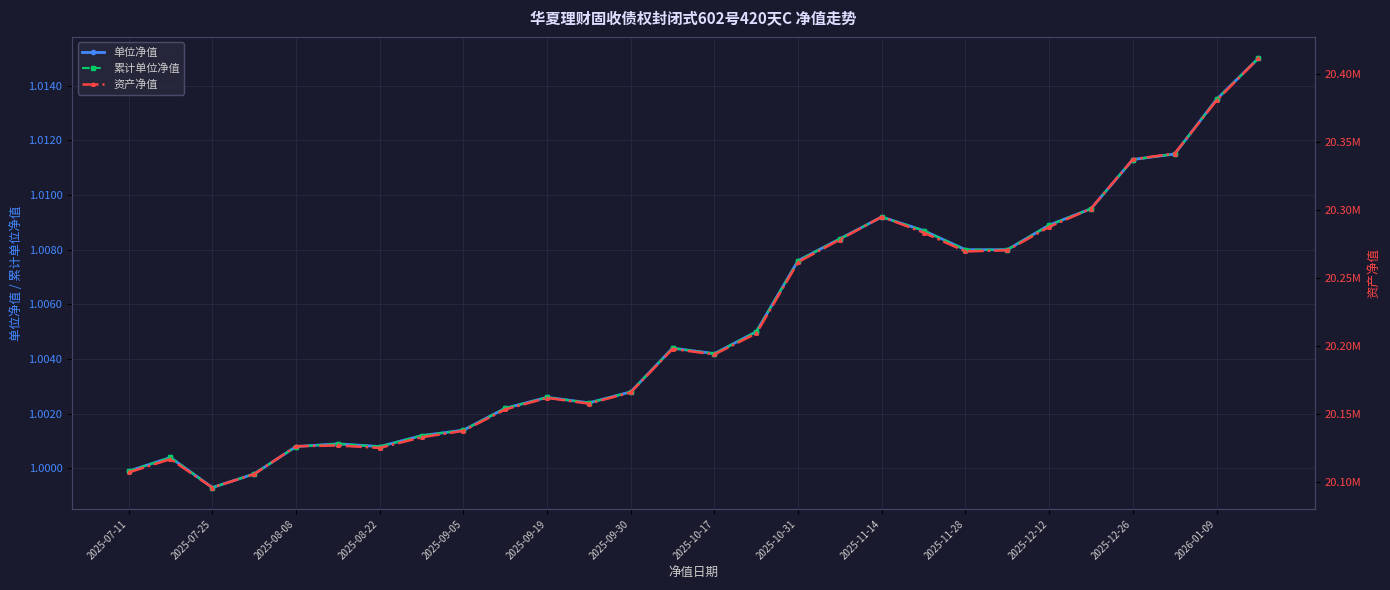

At which category is the sum across all series the highest?

27